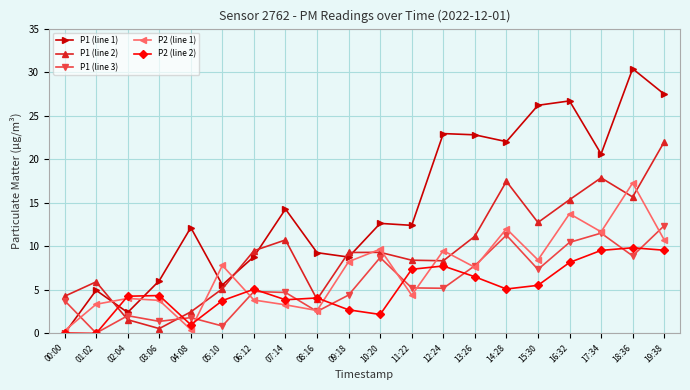

What is the average value of the P1 (line 2) series?

9.6